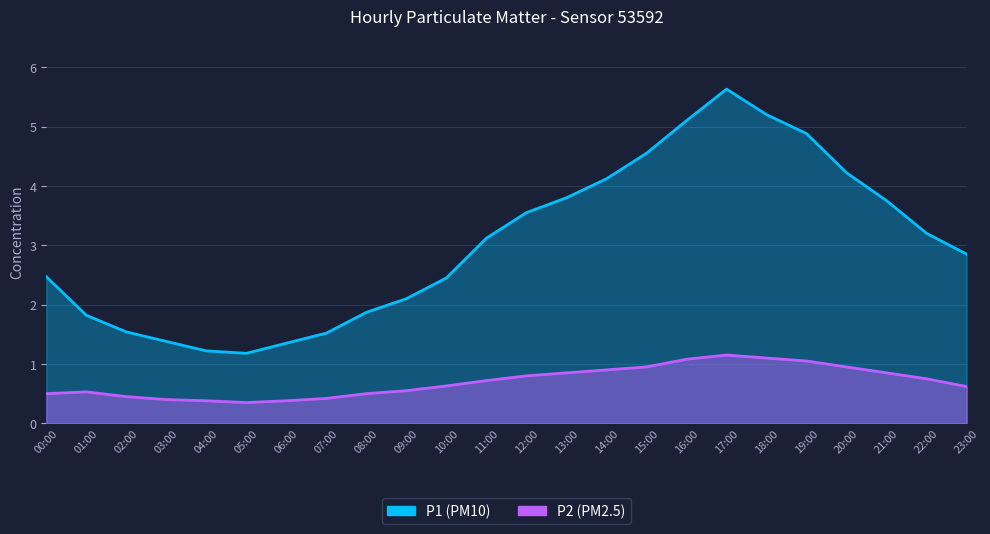

The value of P1 at 19:00 is 4.9. True or false?

True